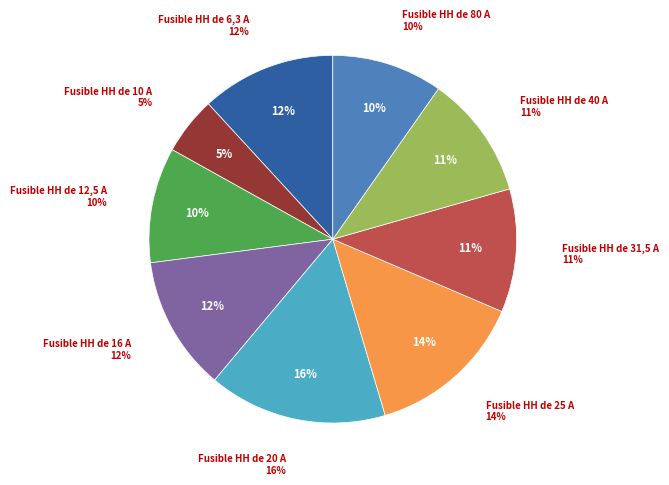

Approximately how many times larger is the value at Fusible HH de 40 A compared to Fusible HH de 25 A?

0.8